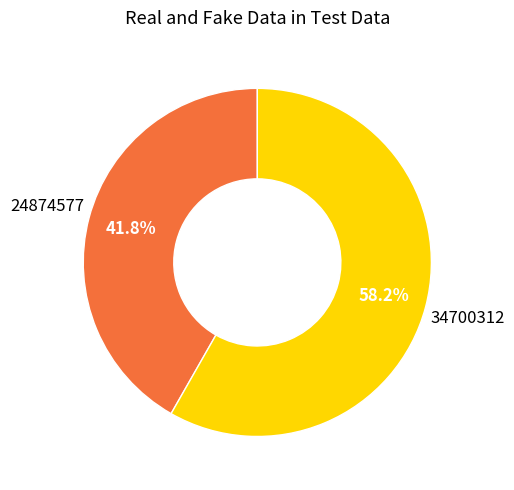

Is there a majority slice in this chart?

Yes